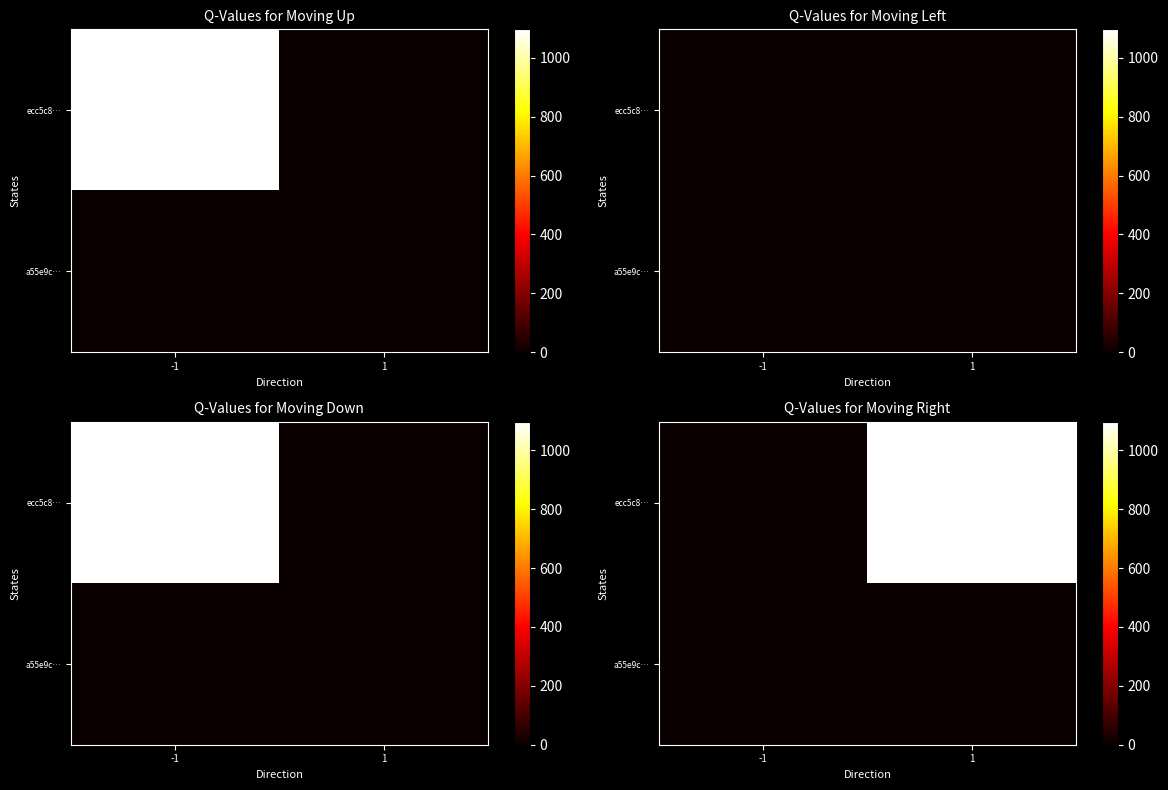

At 1, list the series in order from smallest to largest.

a55e9c…, ecc5c8…